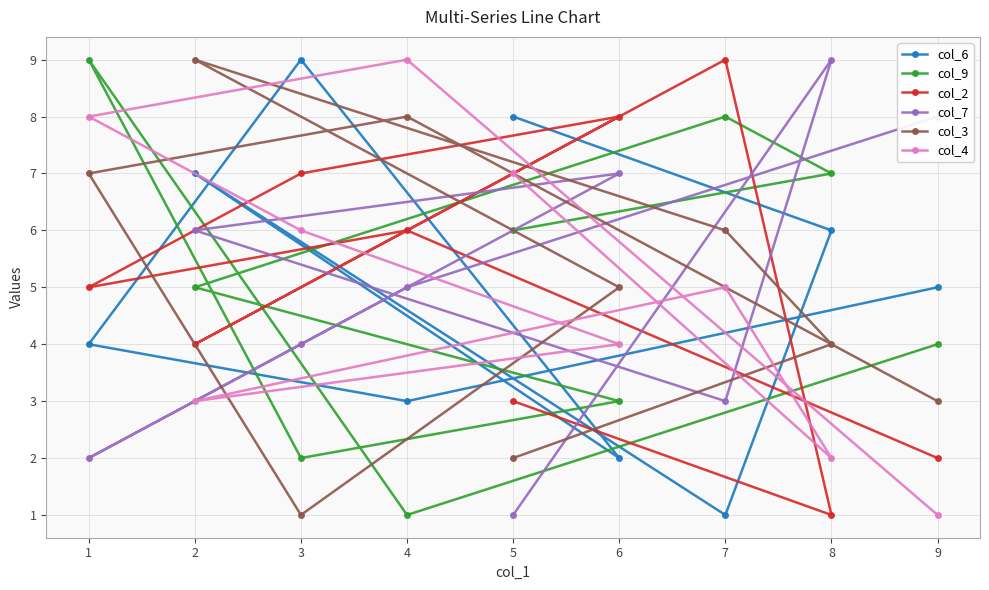

The value of col_9 at 1 is 9. True or false?

True